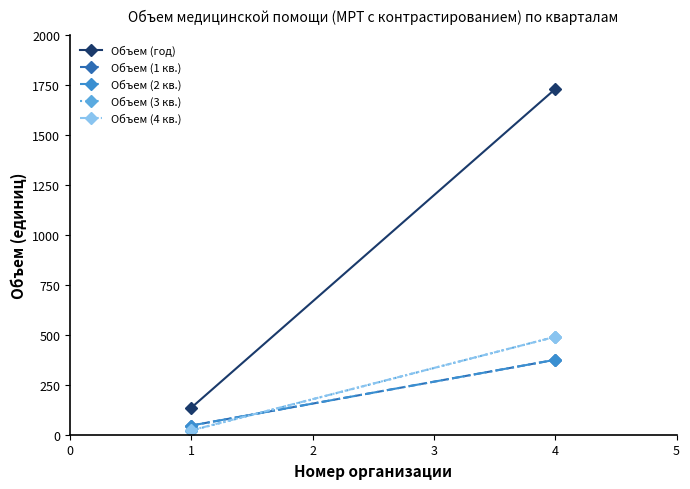

Is it true that Объем (год) equals 236 at 1?

False